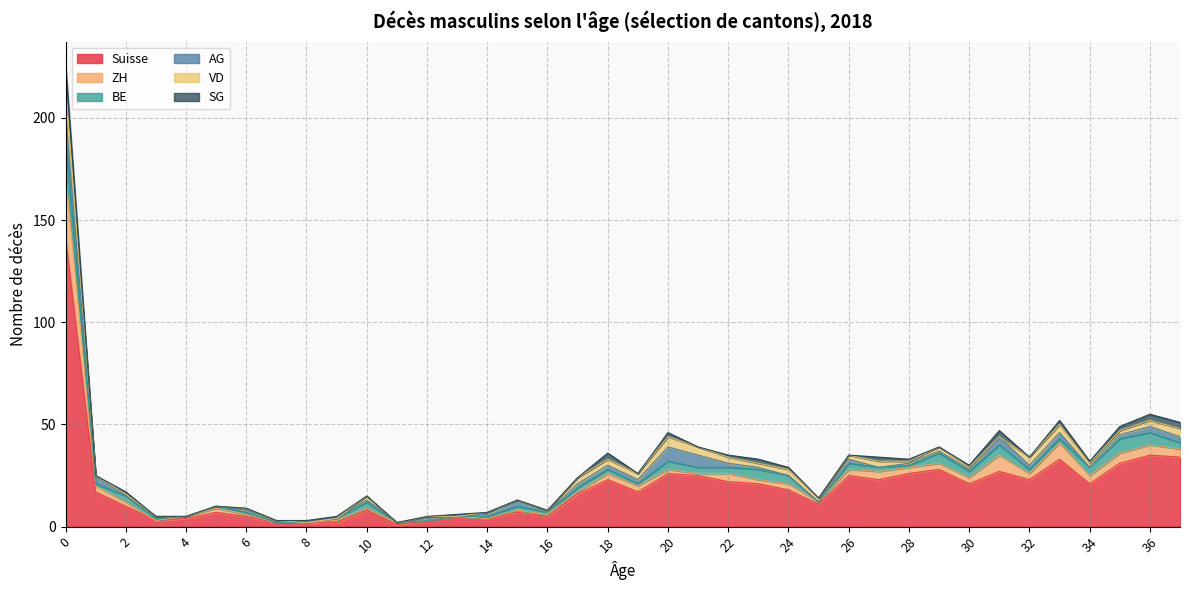

Where do VD and ZH first cross each other?

9 and 10